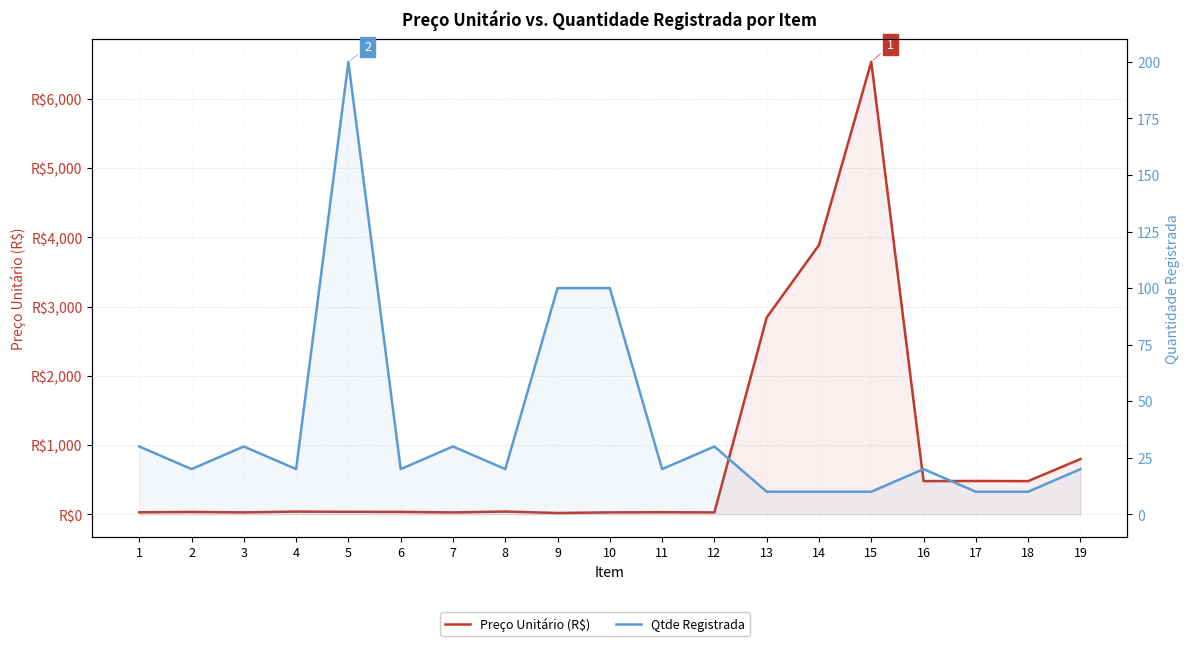

At which label does Qtde Registrada reach its minimum?

13